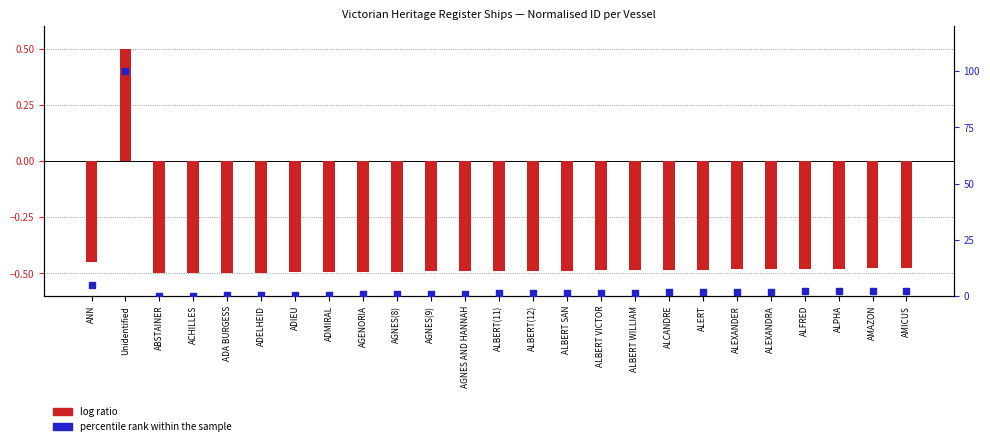

Is the value of log ratio at ALBERT(11) greater than the value of percentile rank within the sample at ADMIRAL?

No